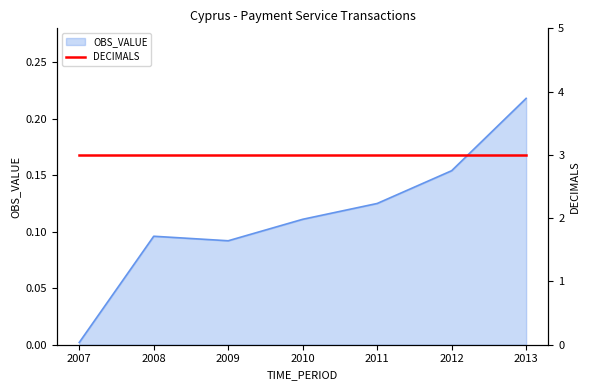

The chart shows a value of 0.1 at 2009. True or false?

False